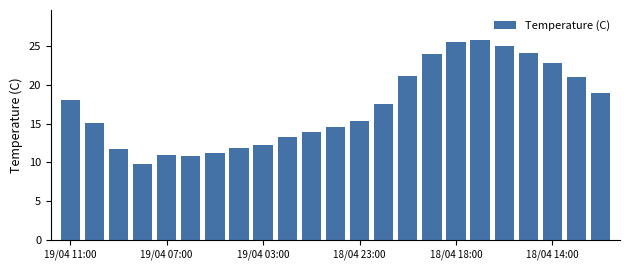

What is the average value?

17.2